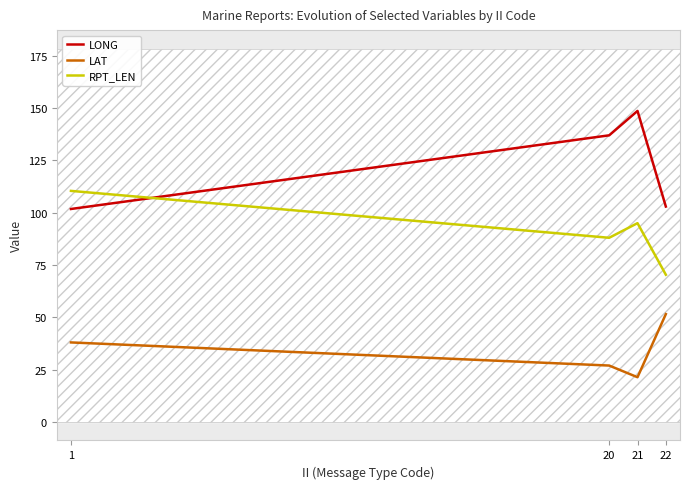

Which series changed the most between 1 and 21?

LONG